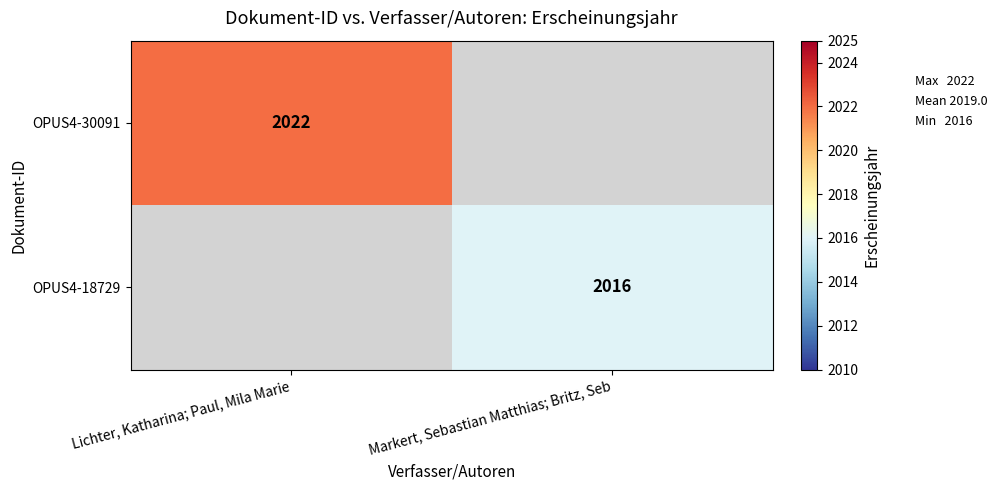

Between Markert, Sebastian Matthias; Britz, Seb and Lichter, Katharina; Paul, Mila Marie, which is larger?

Lichter, Katharina; Paul, Mila Marie